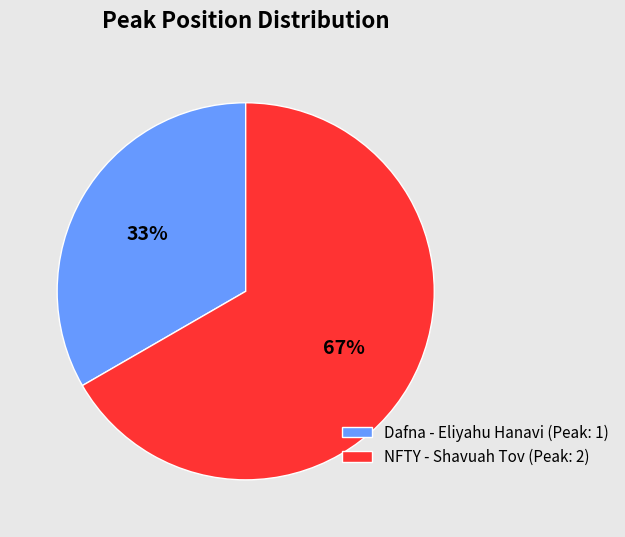

Count the number of slices in the pie.

2